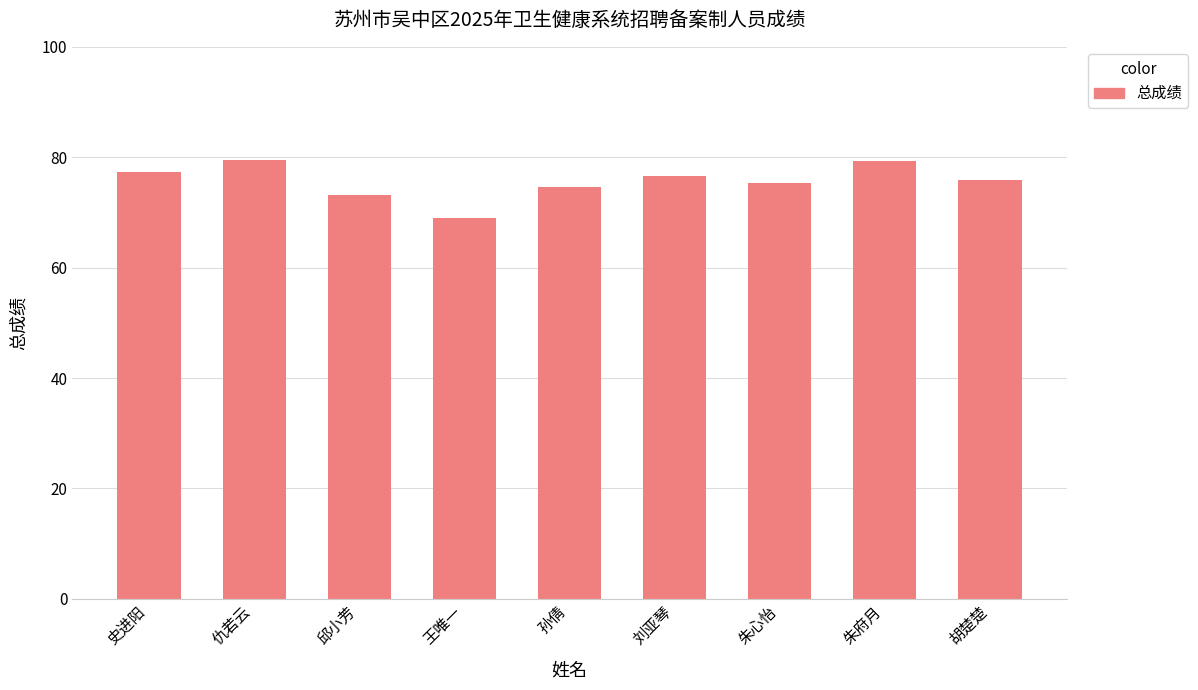

Count the number of data series in this chart.

1